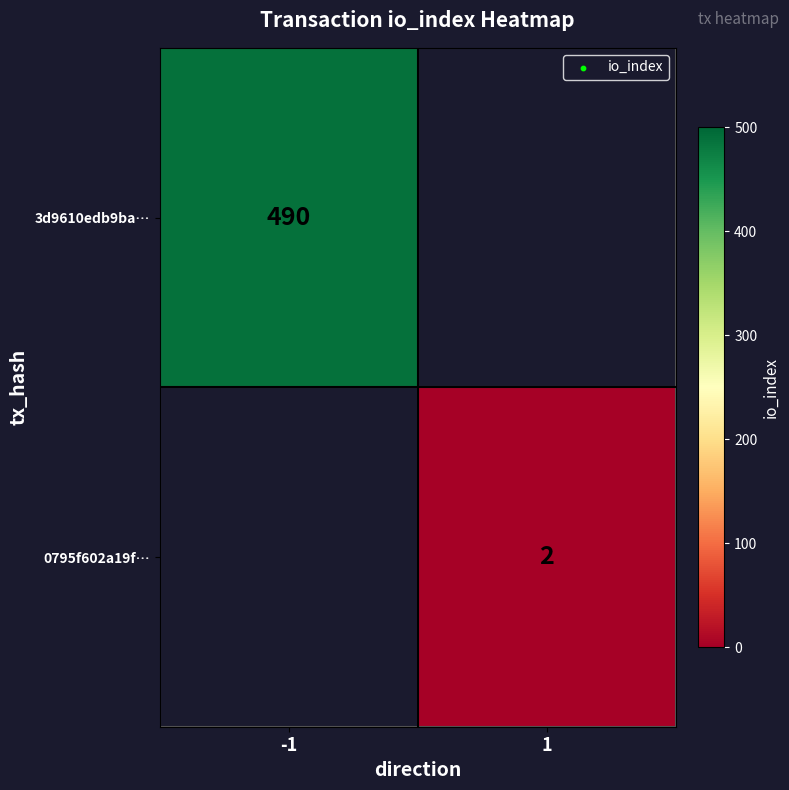

At which category does the chart reach its minimum across all series?

1